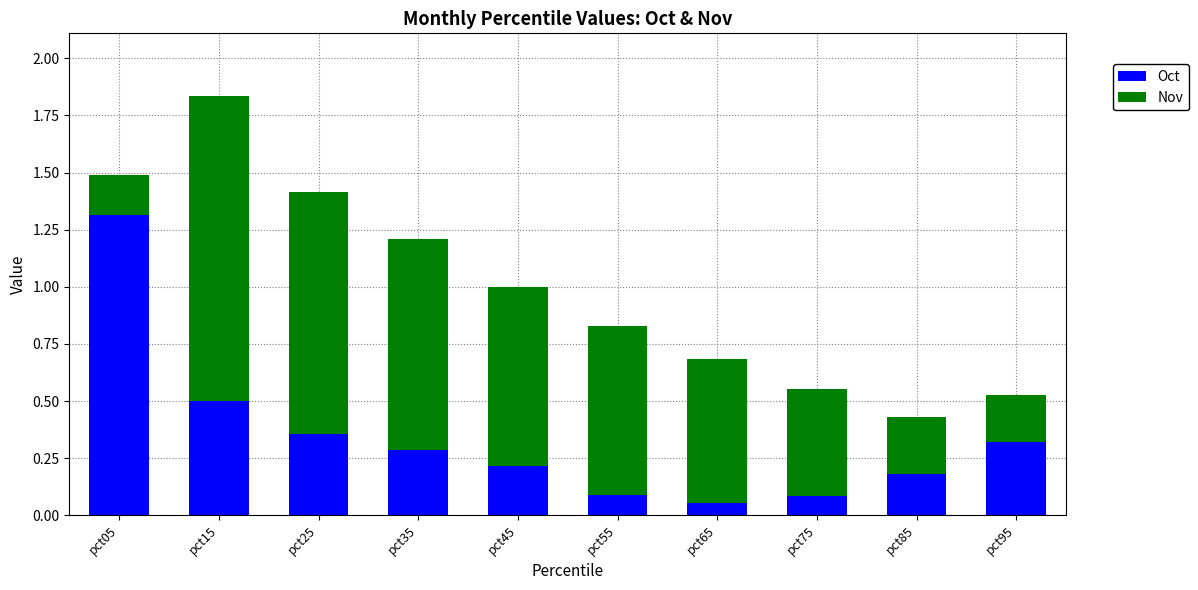

How many distinct data groups are displayed?

2